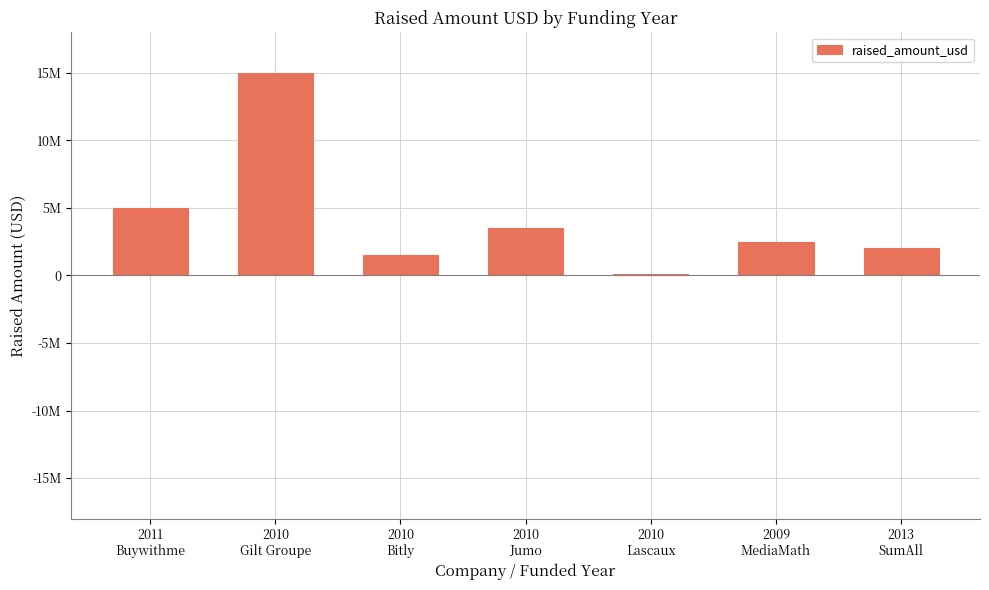

At which category does the chart reach its peak across all series?

2010
Gilt Groupe